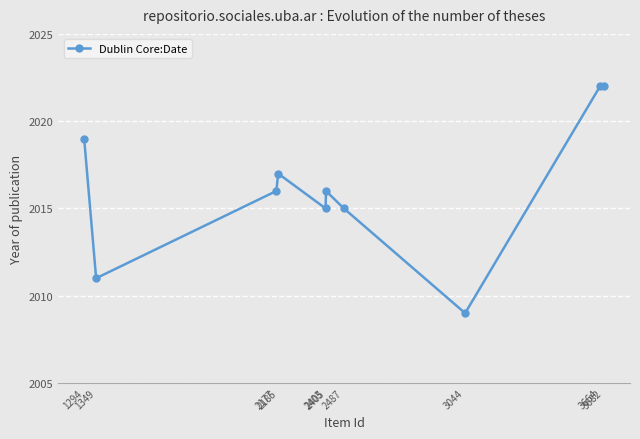

Is it true that the value at 2185 is 3445?

False